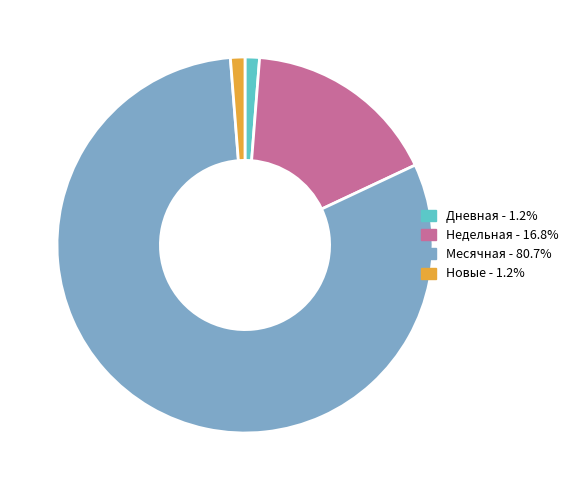

Is there any slice that represents more than half of the pie?

Yes